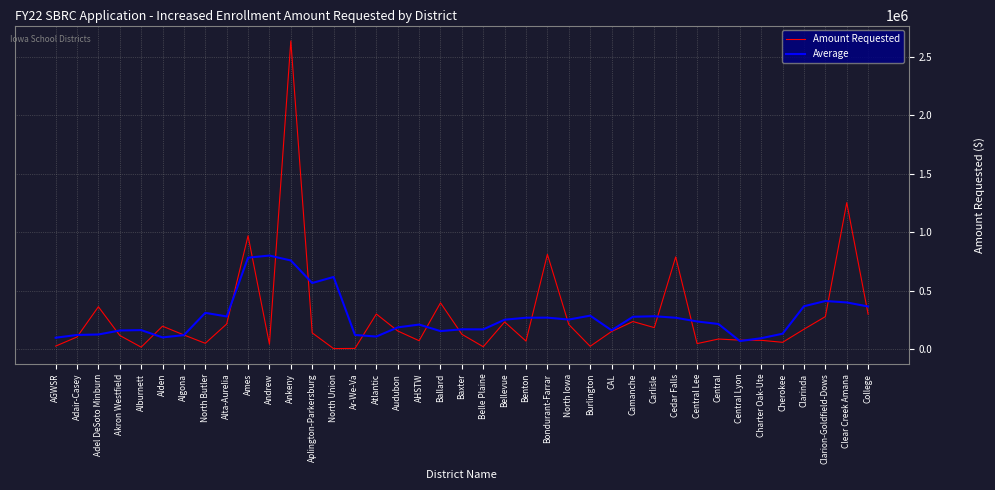

At which label does Amount Requested reach its peak?

Ankeny